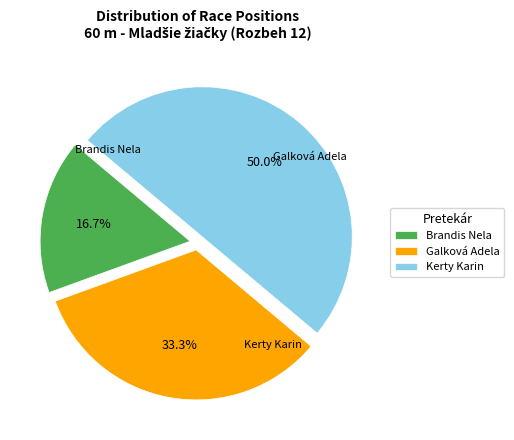

Approximately how many times larger is the value at Kerty Karin compared to Galková Adela?

1.5